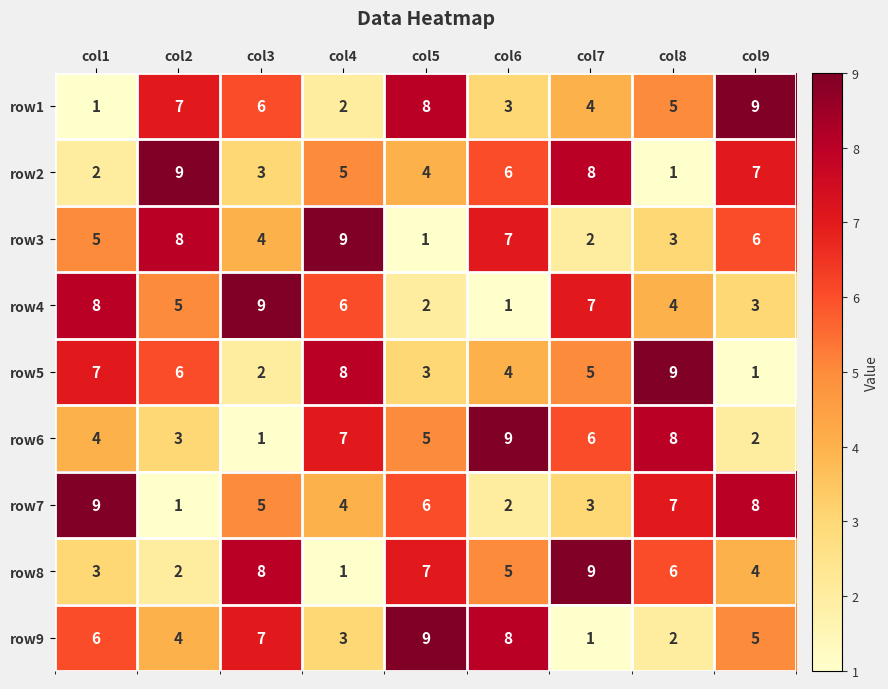

What is the smallest value displayed?

1